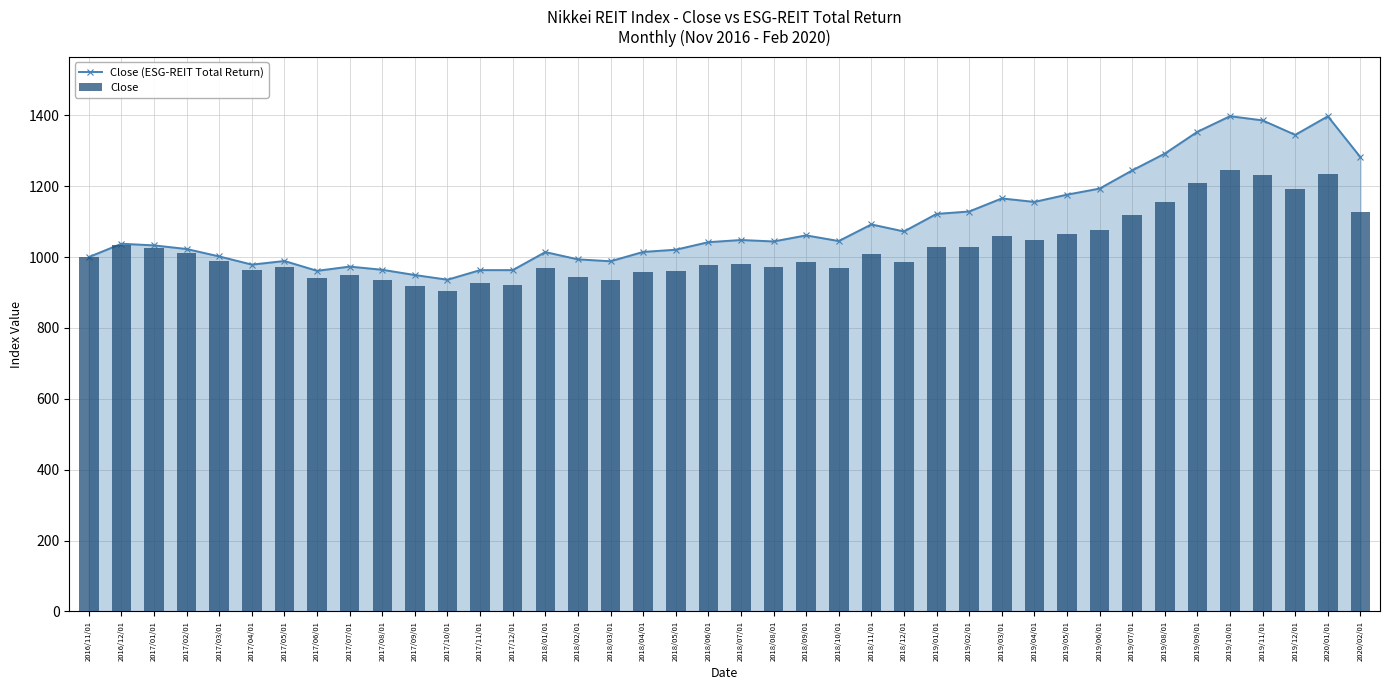

What is the difference between the maximum and minimum values in the Close series?

342.2